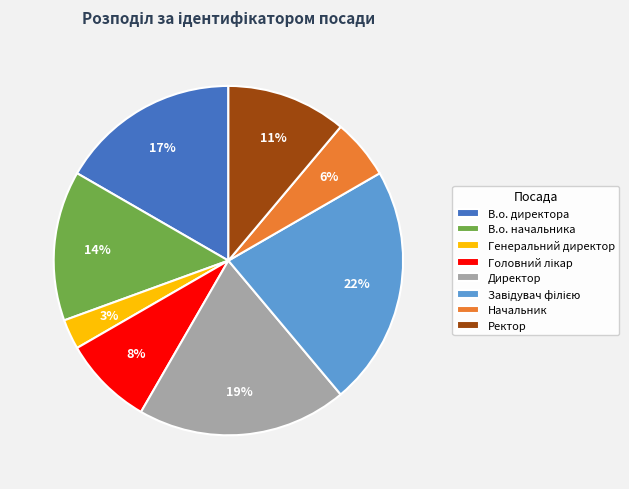

What percentage is the Ректор slice, to the nearest percent?

11%